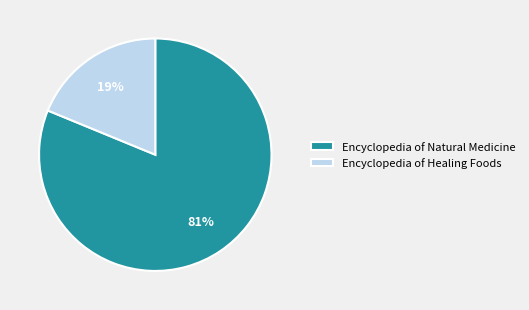

What is the ratio of the value at Encyclopedia of Natural Medicine to the value at Encyclopedia of Healing Foods?

4.3